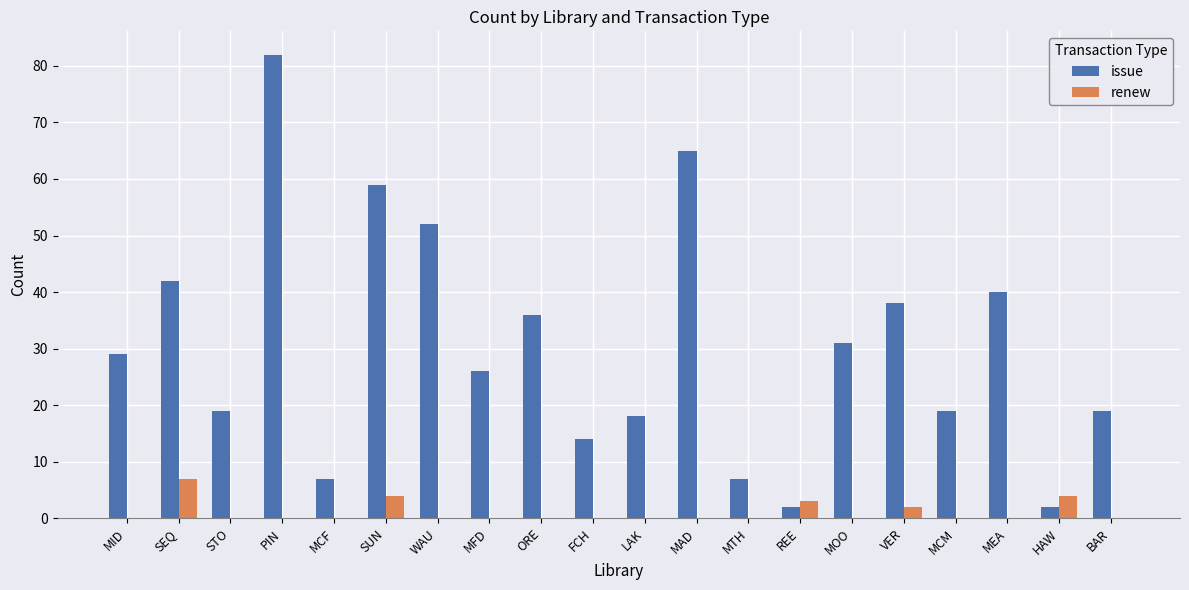

The issue series shows 77 at WAU. True or false?

False